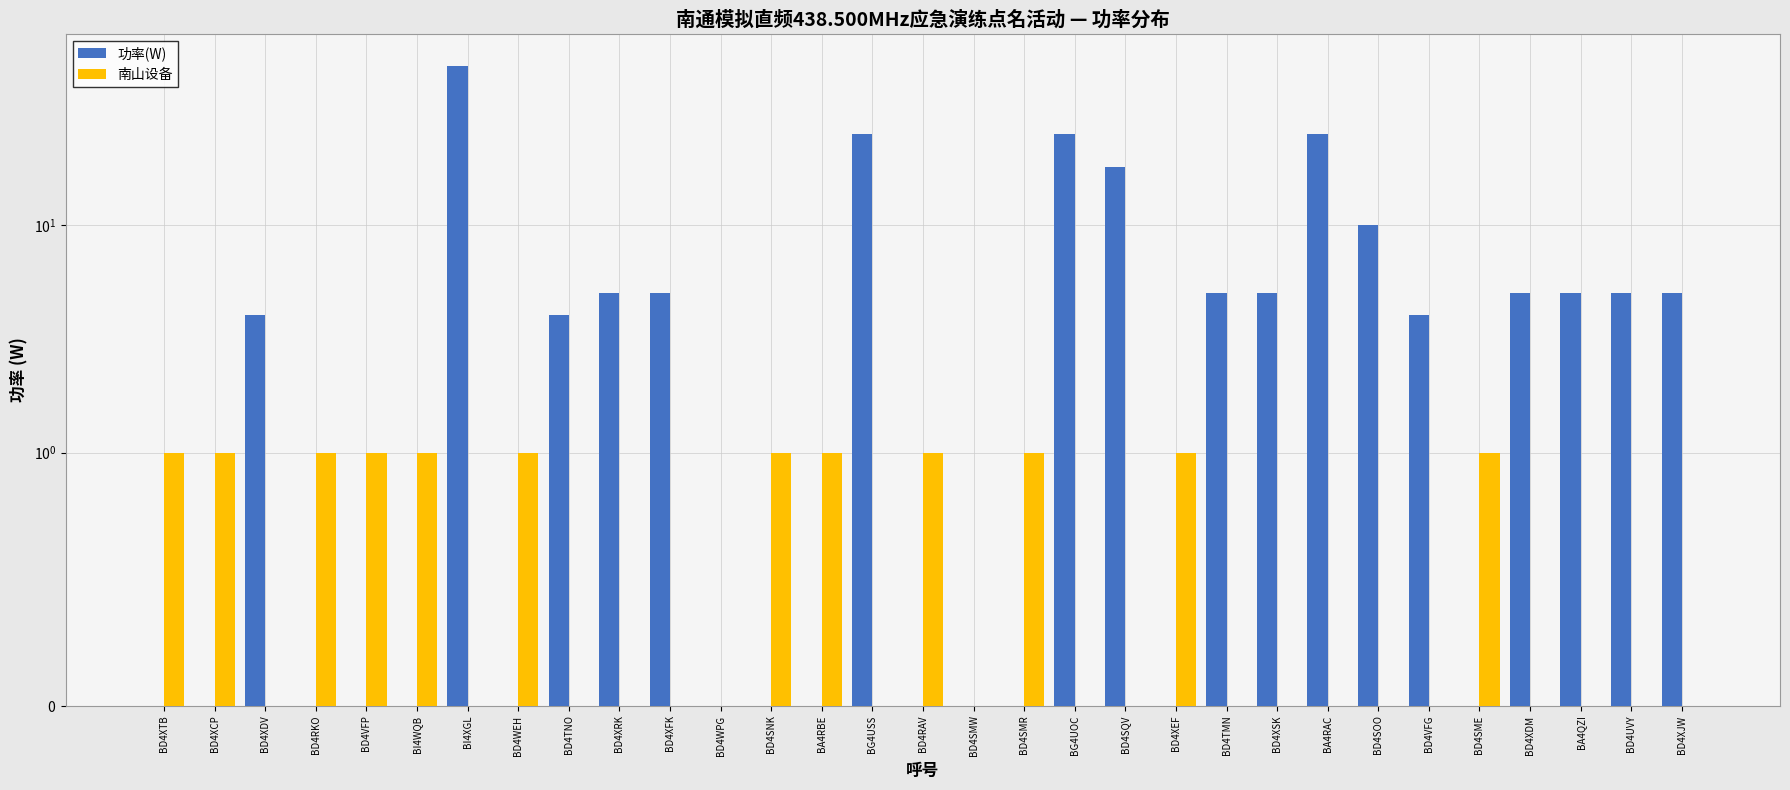

What is the label of the 6th bar from the right?

BD4VFG